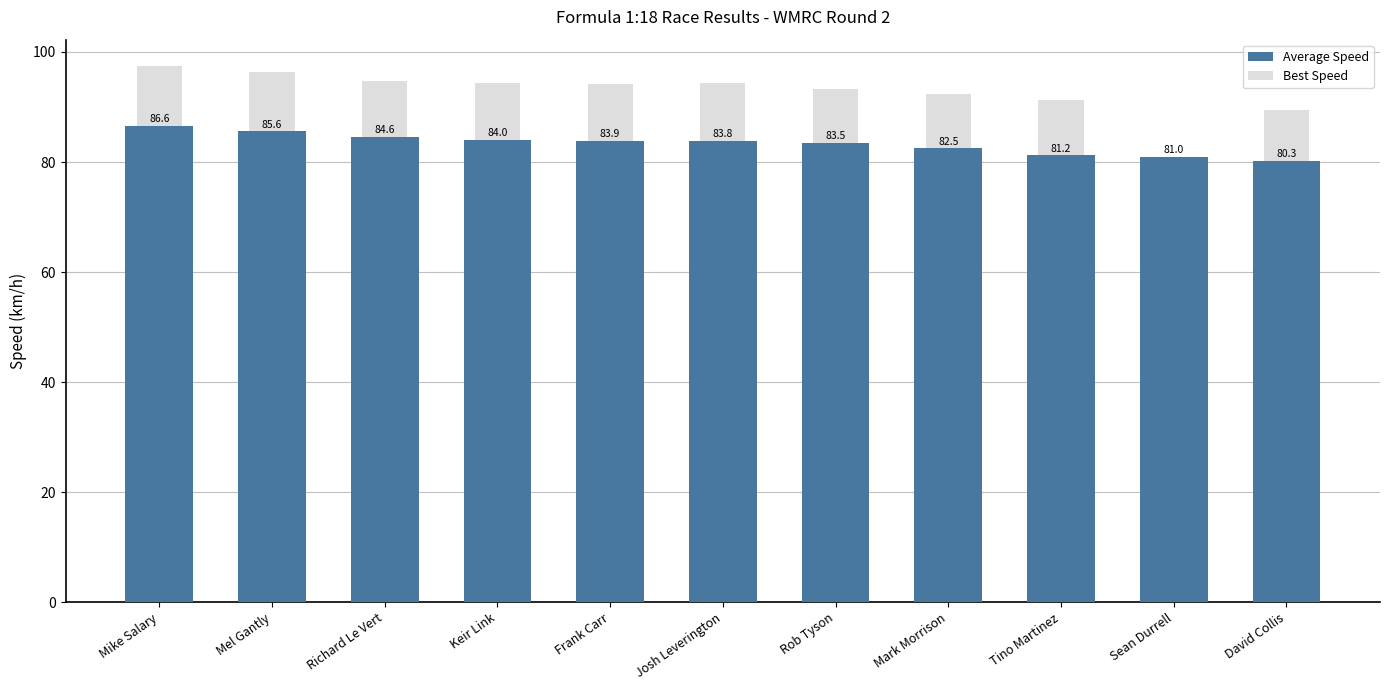

What position from the left is Sean Durrell?

10